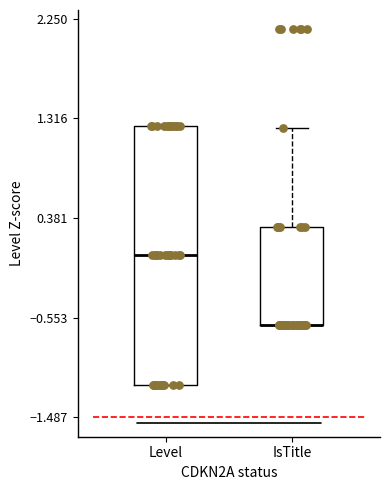

Comparing the boxes themselves (not the whiskers), which one is the tallest?

Level